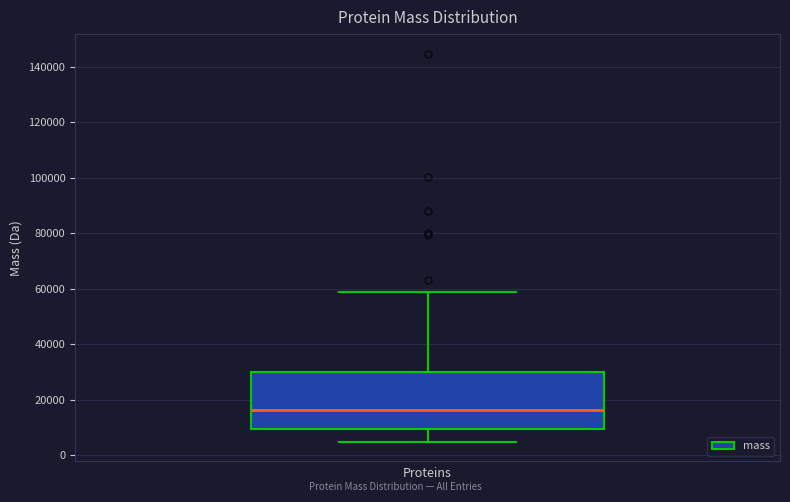

Transcribe this box plot: give where the median line is, the range the box spans, and where the two whiskers end, as read against the y-axis. The values are not printed on the chart, so give them approximately, as read against the axis.

median 16000, box 10000 to 30000, whiskers 4000 to 58000